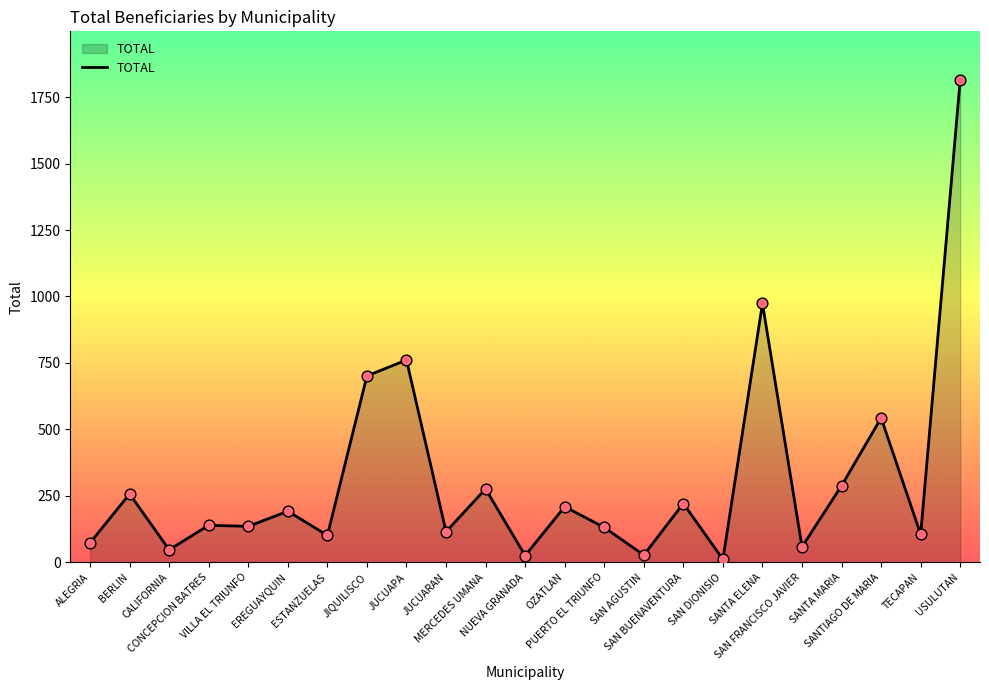

Approximately how many times larger is the value at EREGUAYQUIN compared to JIQUILISCO?

0.3